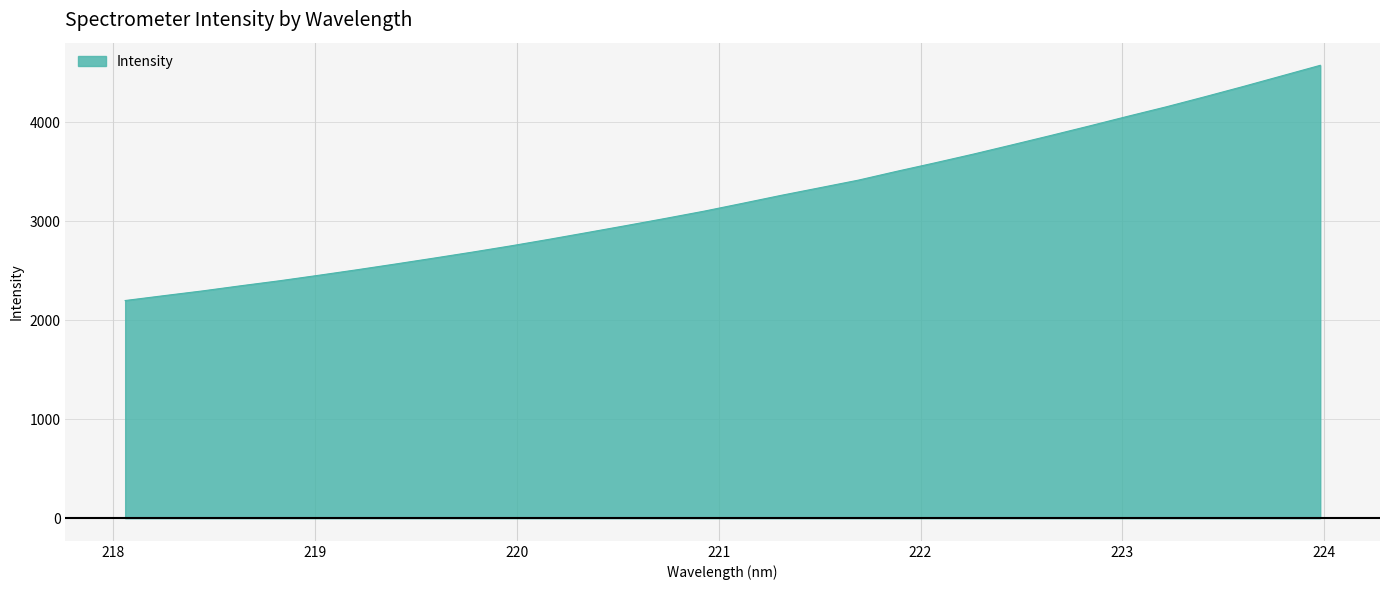

What is the difference between the maximum and minimum values?

2374.8